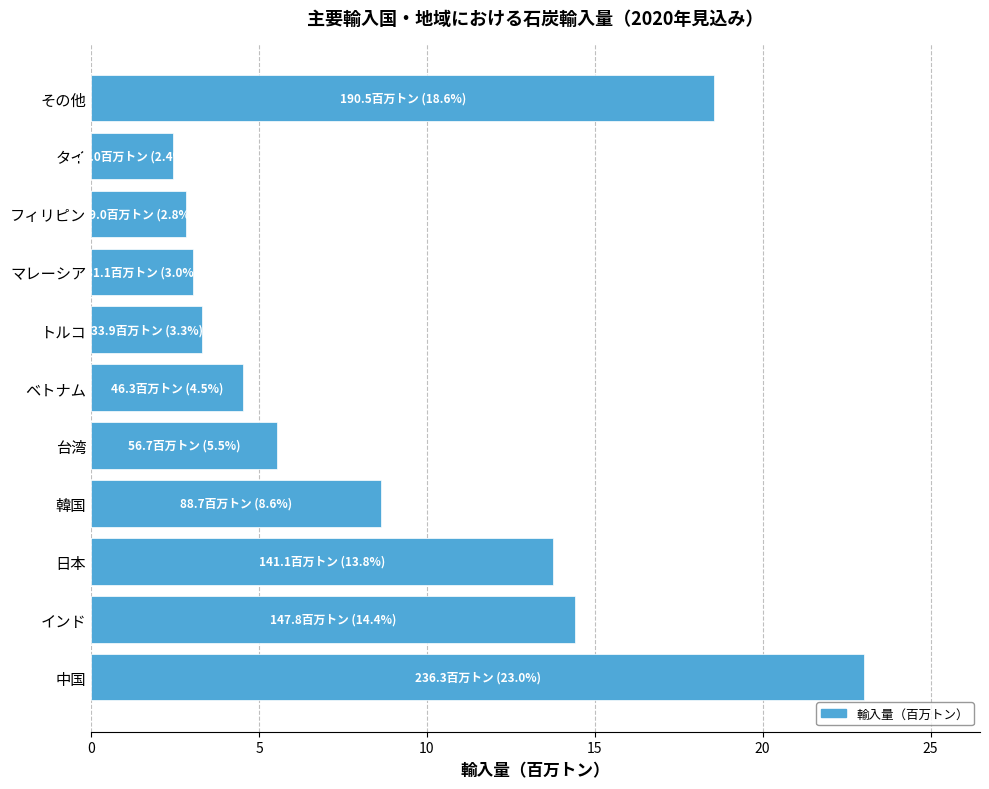

The value at 中国 is 33.5. True or false?

False